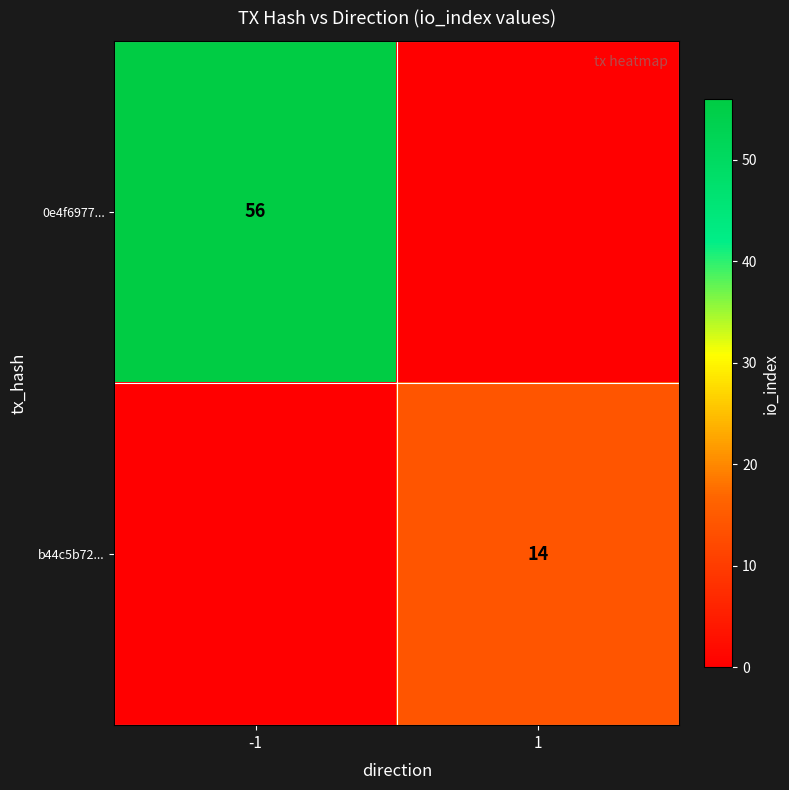

What is the difference between the highest and lowest values at -1?

56